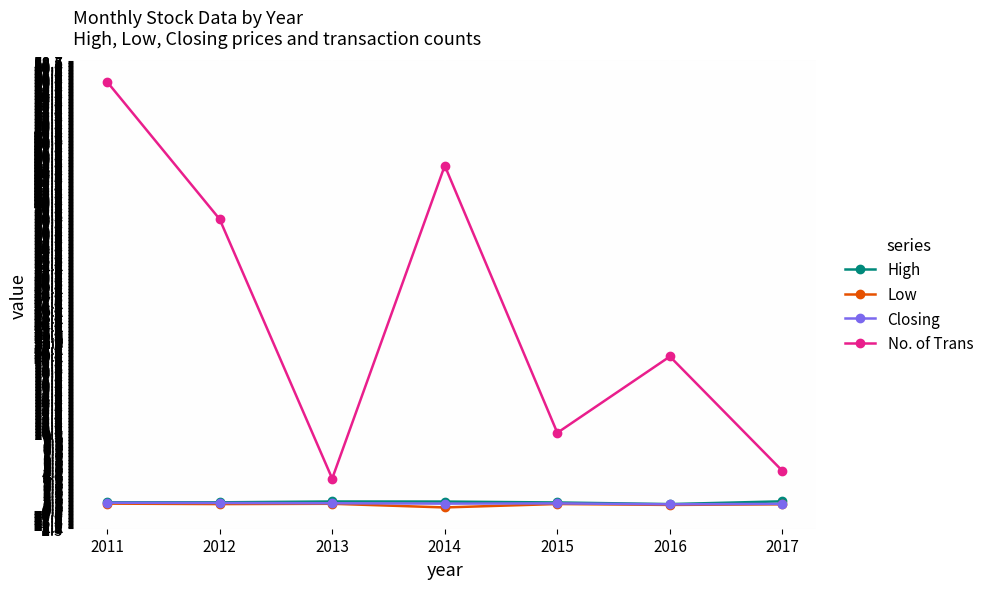

Is the value of Closing at 2011 greater than the value of No. of Trans at 2014?

No